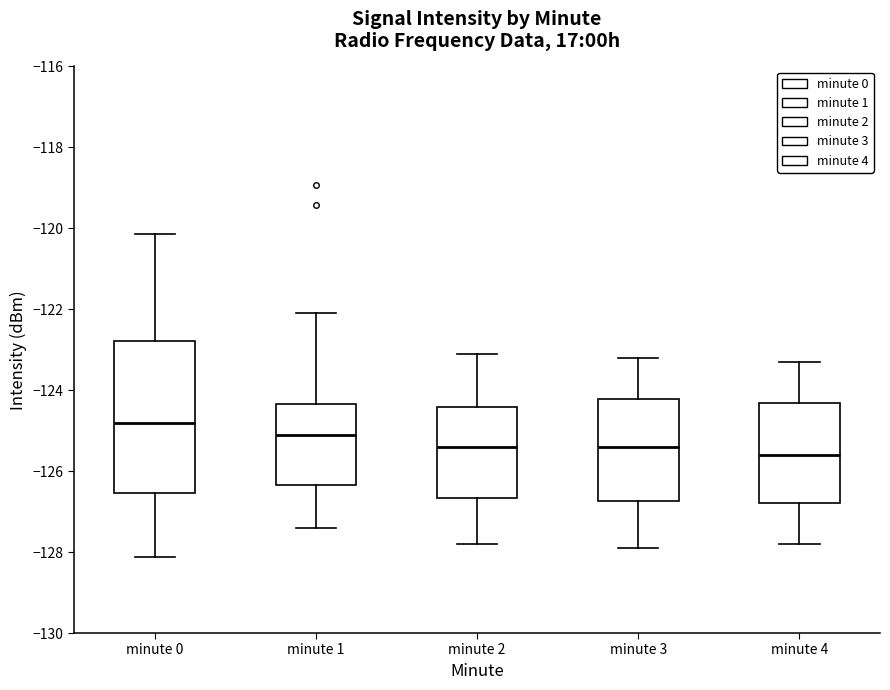

Comparing the boxes themselves (not the whiskers), which one is the tallest?

minute 0